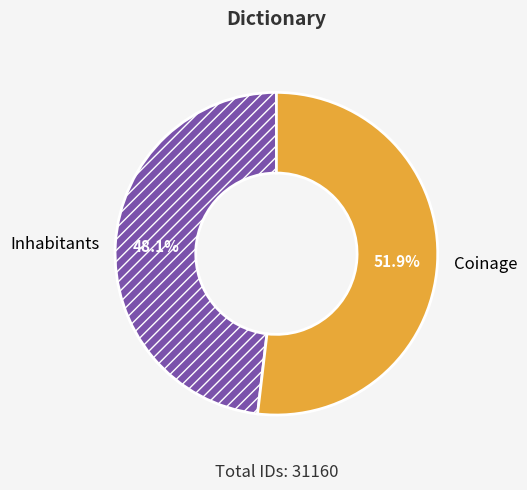

True or false: Coinage accounts for 67% of the total.

False